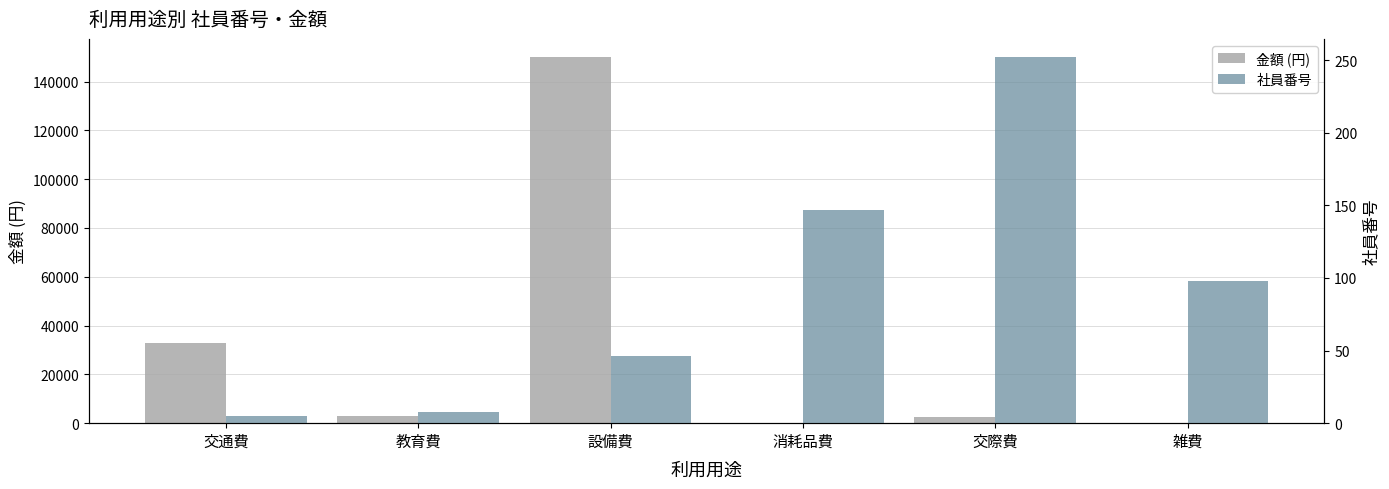

What is the label of the 6th bar from the right?

交通費